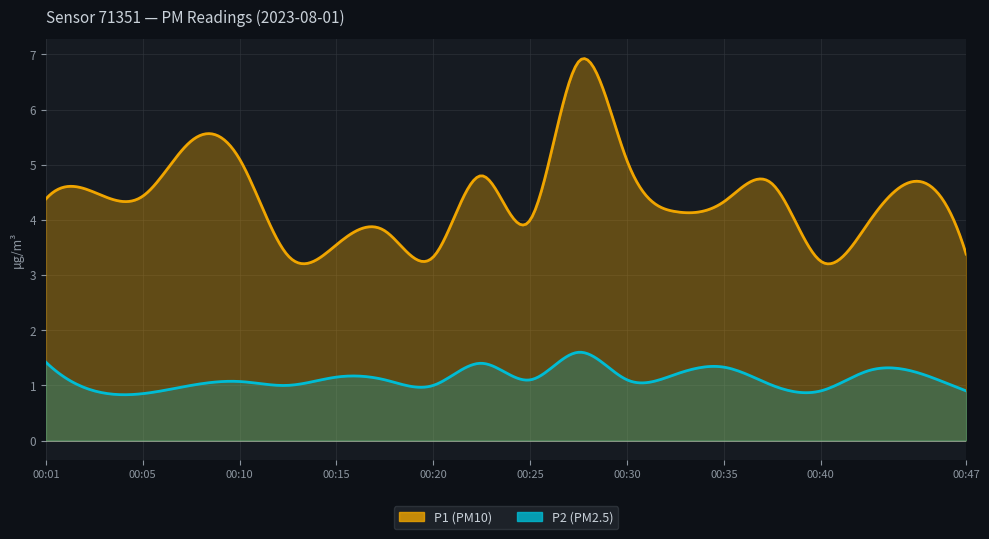

What are all the series names shown in the legend?

P1, P2